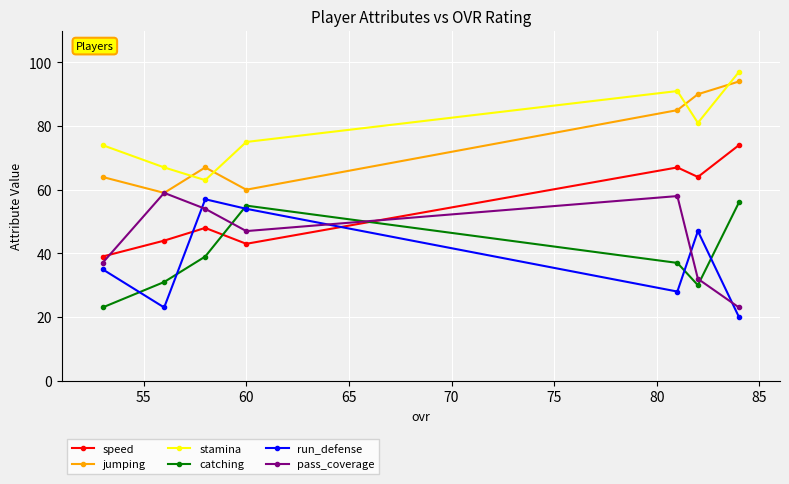

How many values in the catching series are below 37?

3